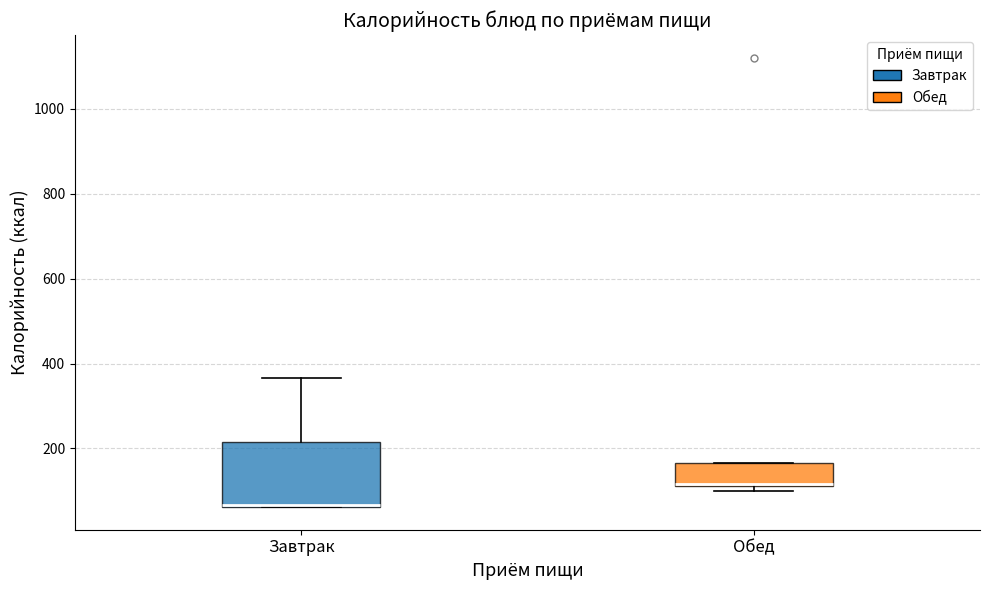

Reading left to right, transcribe this box plot: for each box, give where its median line is, the range the box spans, and where its two whiskers end, as read against the y-axis. The values are not printed on the chart, so give them approximately, as read against the axis.

Завтрак: median 60 (drawn on the box's lower edge), box 60 to 220, whiskers 60 to 360
Обед: median 120, box 120 to 160, whiskers 100 to 160